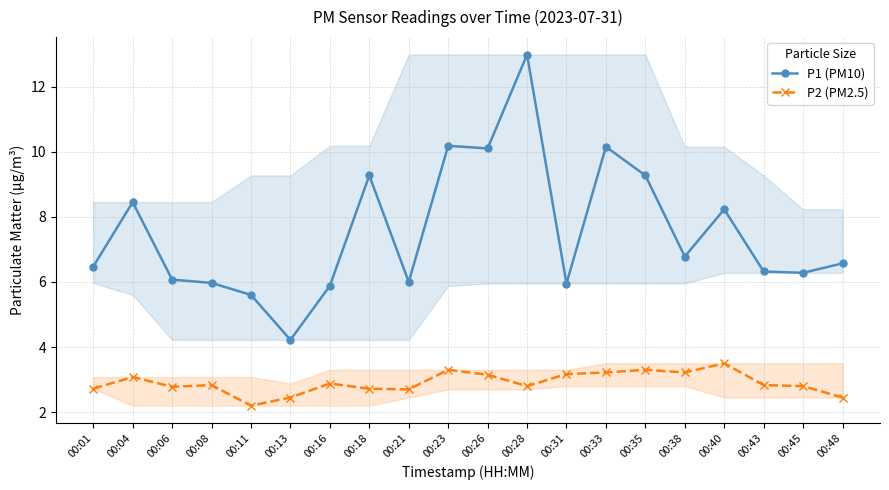

At which category does P1 (PM10) reach its first local peak?

00:04